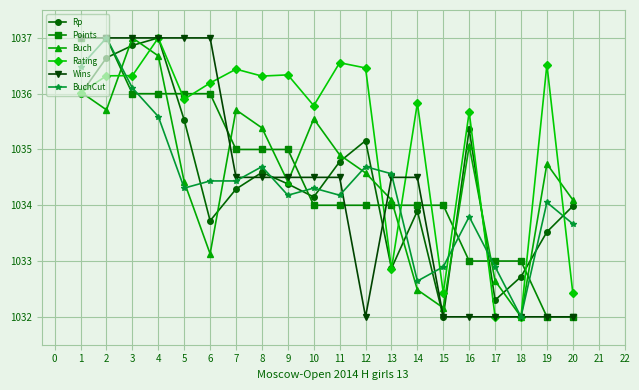

What is the value of the Rp point at the 17th from the left?

1032.3